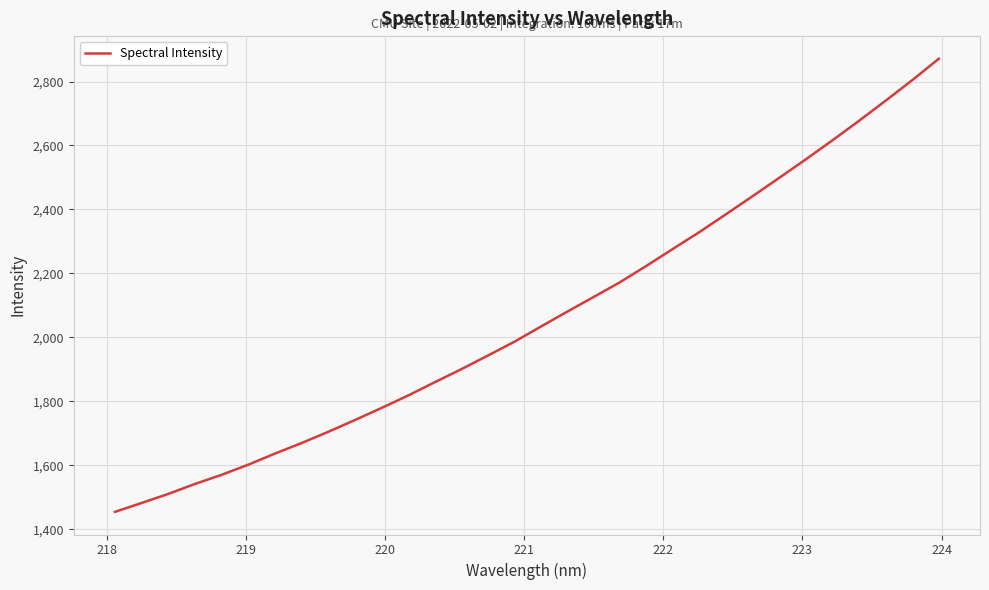

What is the difference between the maximum and minimum values?

1417.0